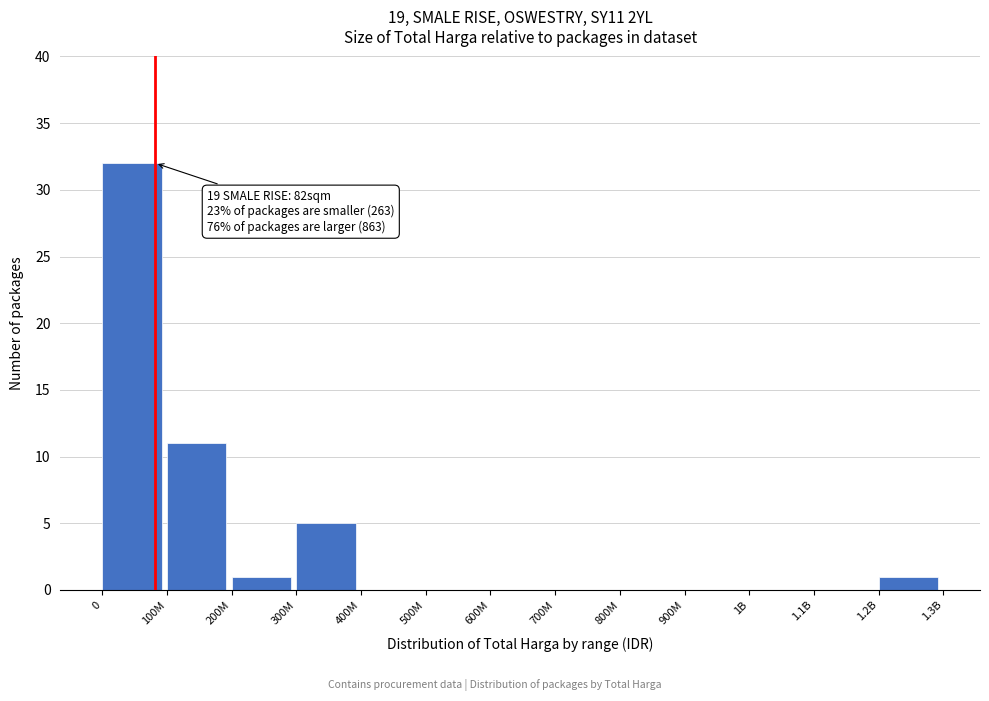

Reading right to left, transcribe all the data shown in this chart.

1.2B=1	1.1B=0	1B=0	900M=0	800M=0	700M=0	600M=0	500M=0	400M=0	300M=5	200M=1	100M=11	0=32